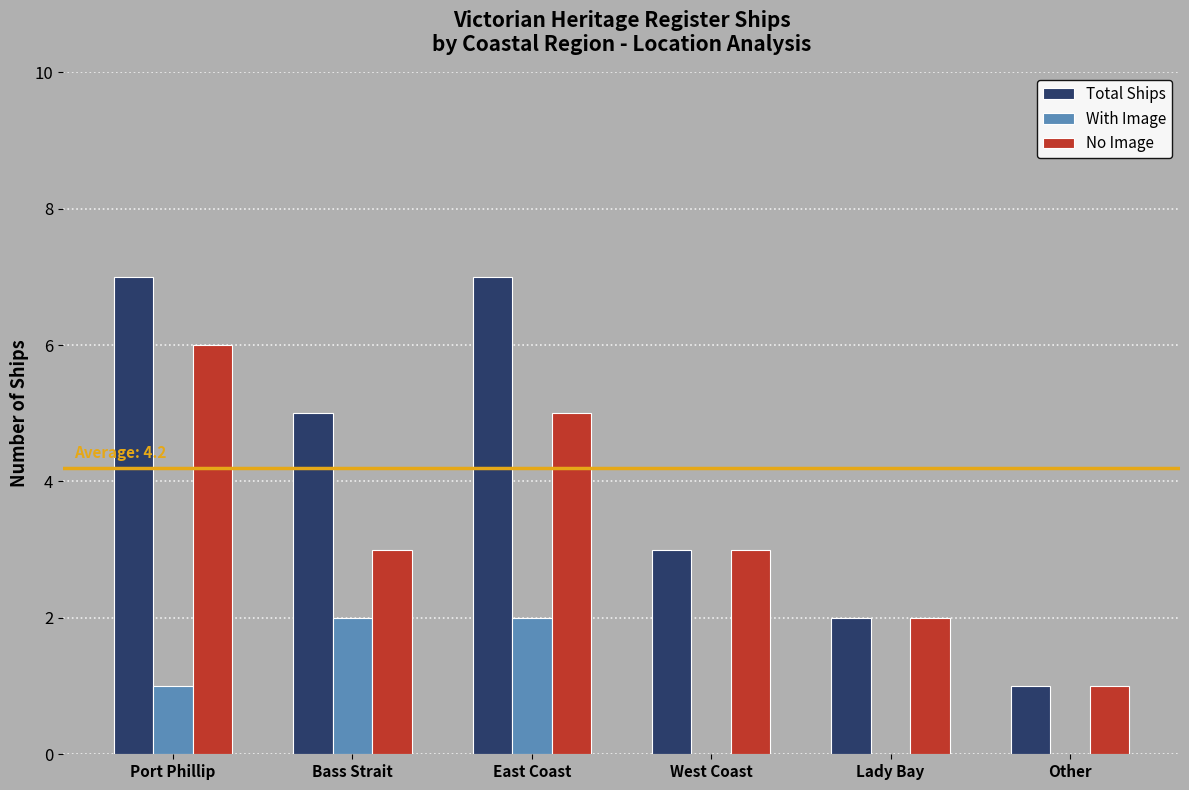

Reading left to right, list all the values displayed in this chart.

Total Ships: 7	5	7	3	2	1
With Image: 1	2	2	0	0	0
No Image: 6	3	5	3	2	1